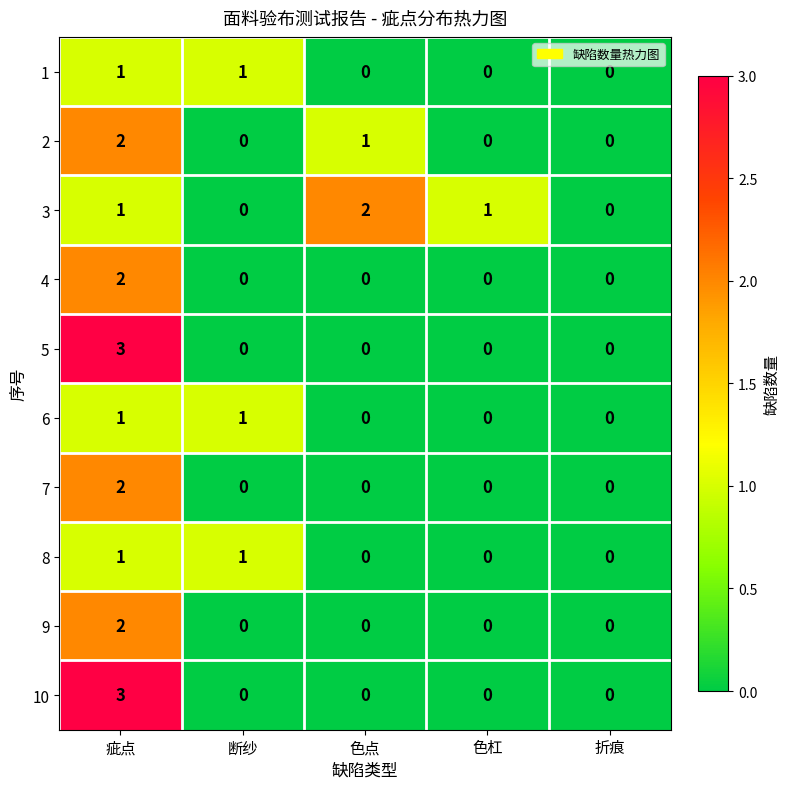

What is the sum of all 5 values?

3